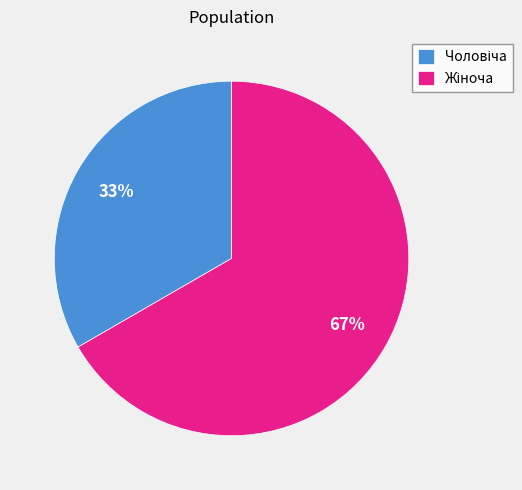

To the nearest percent, what is the average slice percentage?

50%